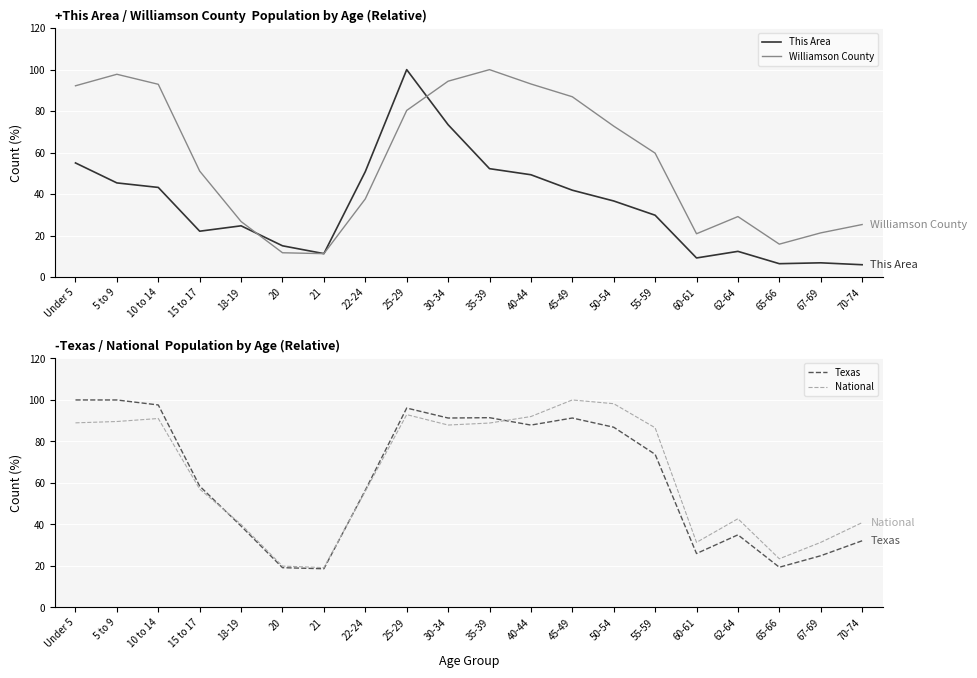

Which series changed the most between Under 5 and 67-69?

Texas